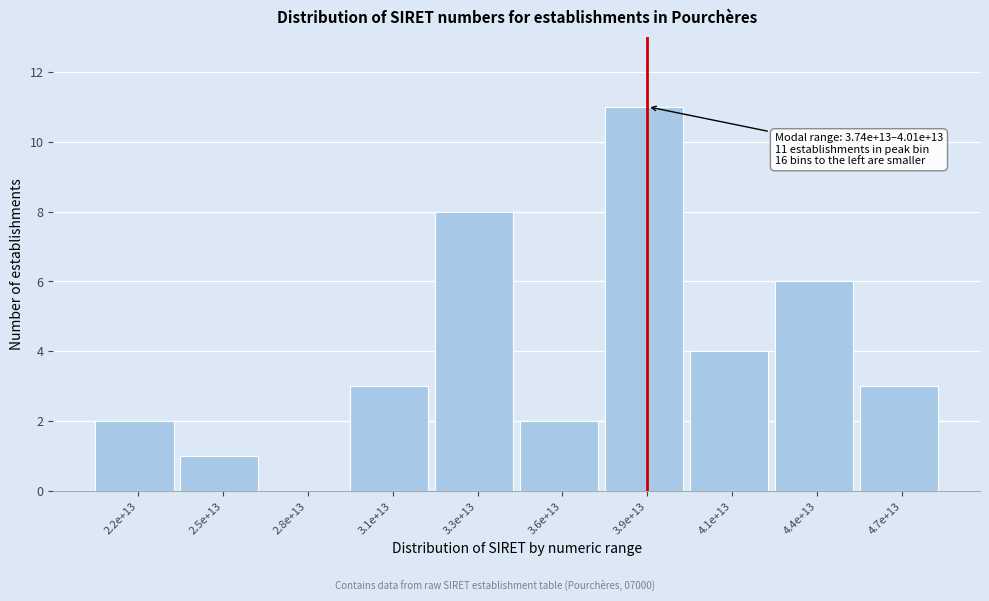

Reading left to right, extract all data points from this chart.

2.2e+13=2	2.5e+13=1	2.8e+13=0	3.1e+13=3	3.3e+13=8	3.6e+13=2	3.9e+13=11	4.1e+13=4	4.4e+13=6	4.7e+13=3